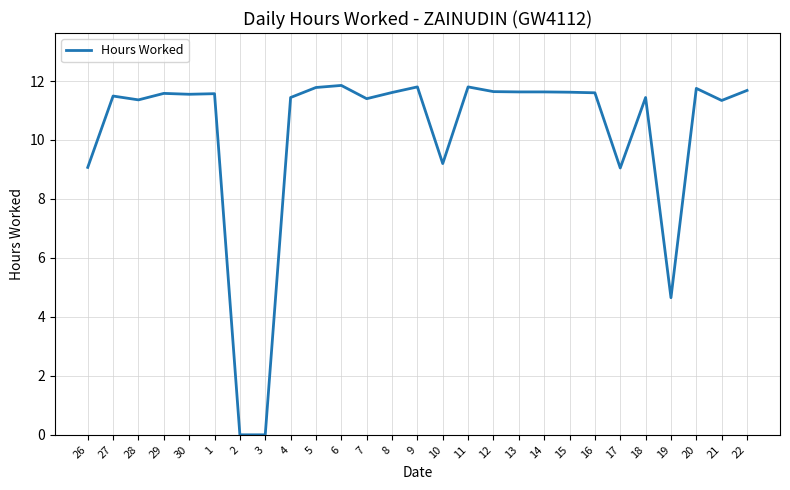

What position from the left is 26?

1